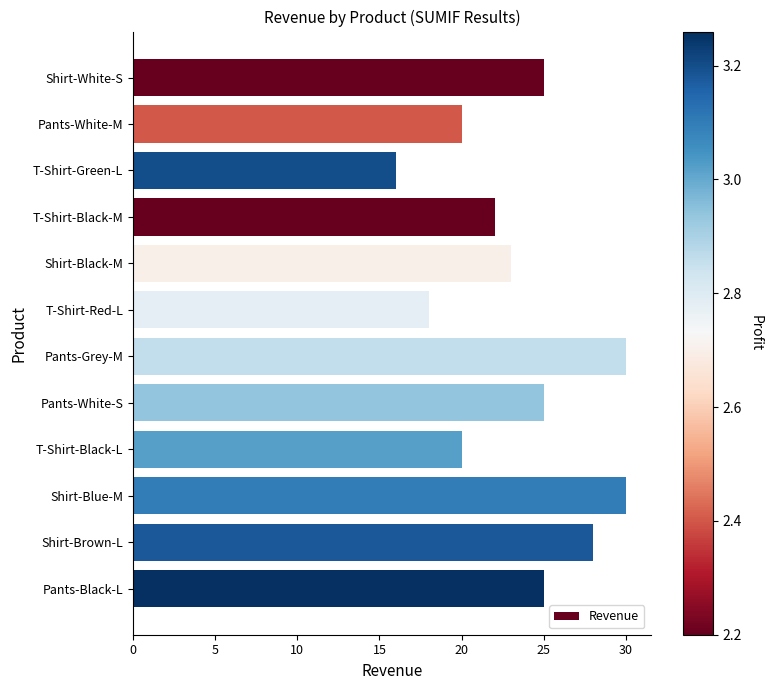

Where is the data nearest to the value 23?

Shirt-Black-M